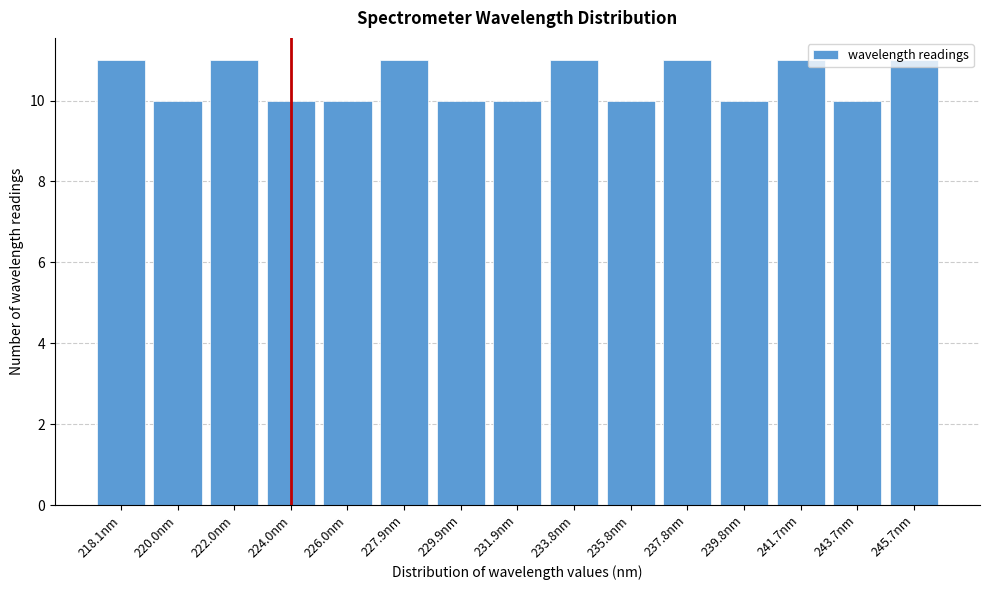

What is the average value?

10